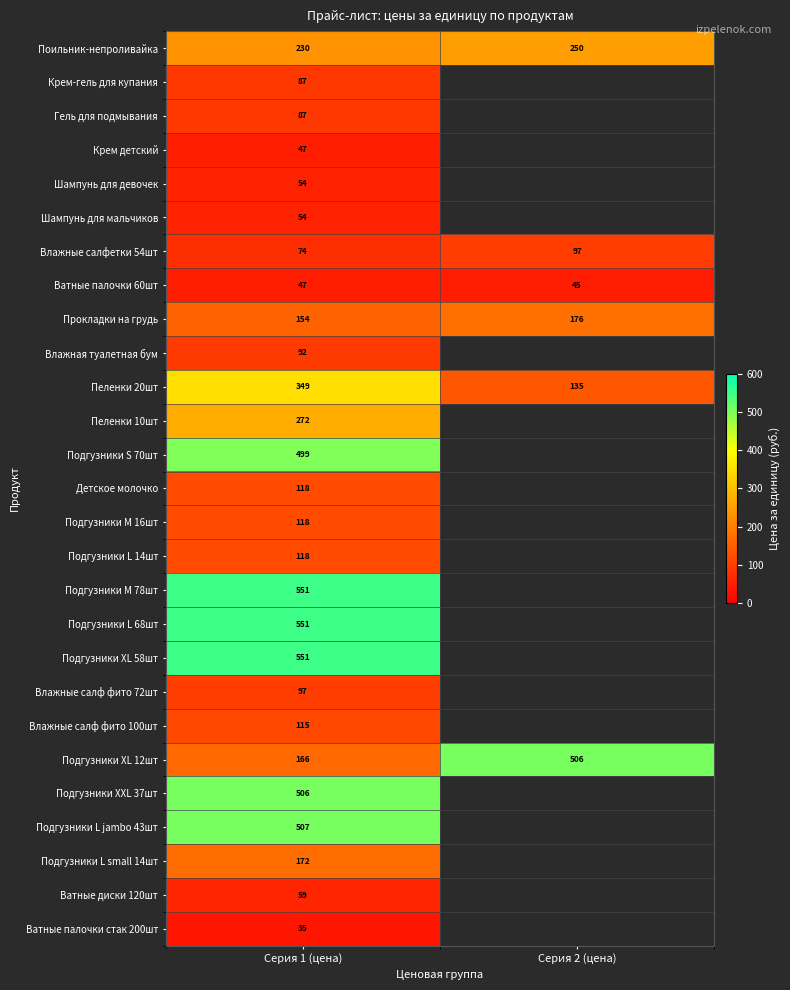

What is the smallest value displayed?

35.4